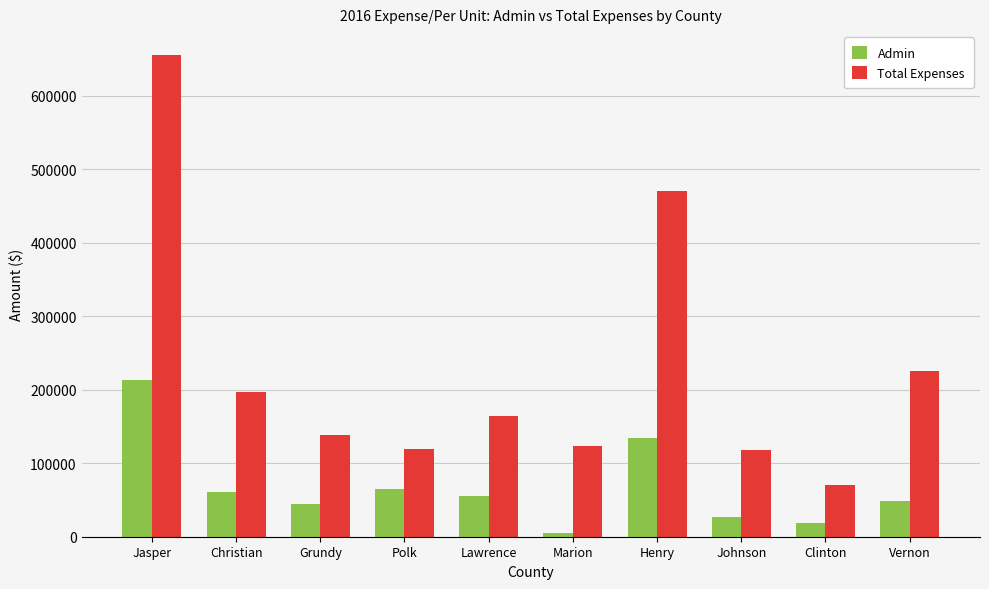

What is the total value across all series at Grundy?

183987